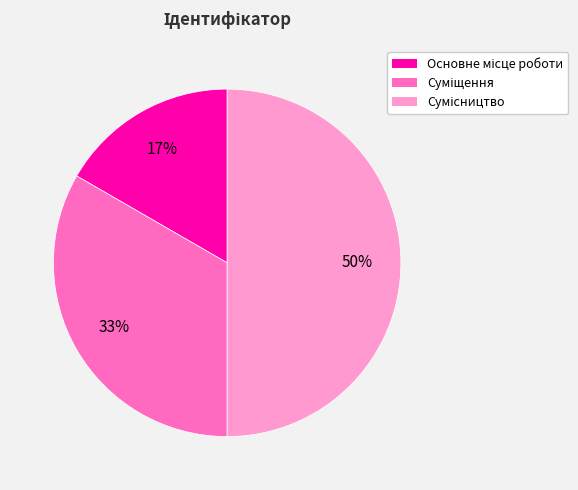

Which slice is the largest?

Сумісництво